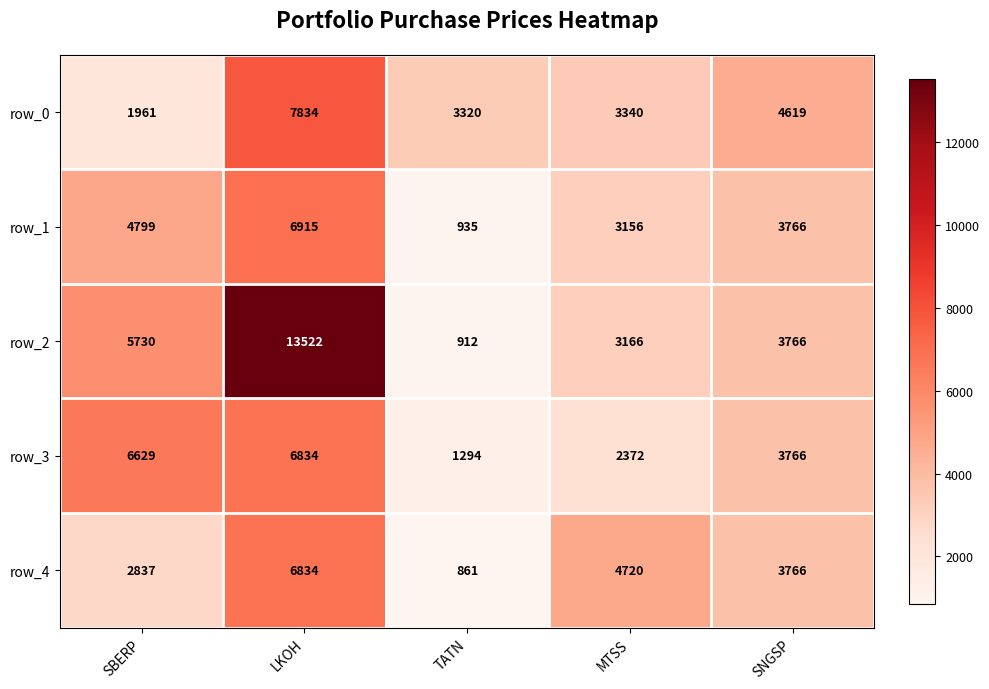

What is the difference between the highest and lowest values at TATN?

2459